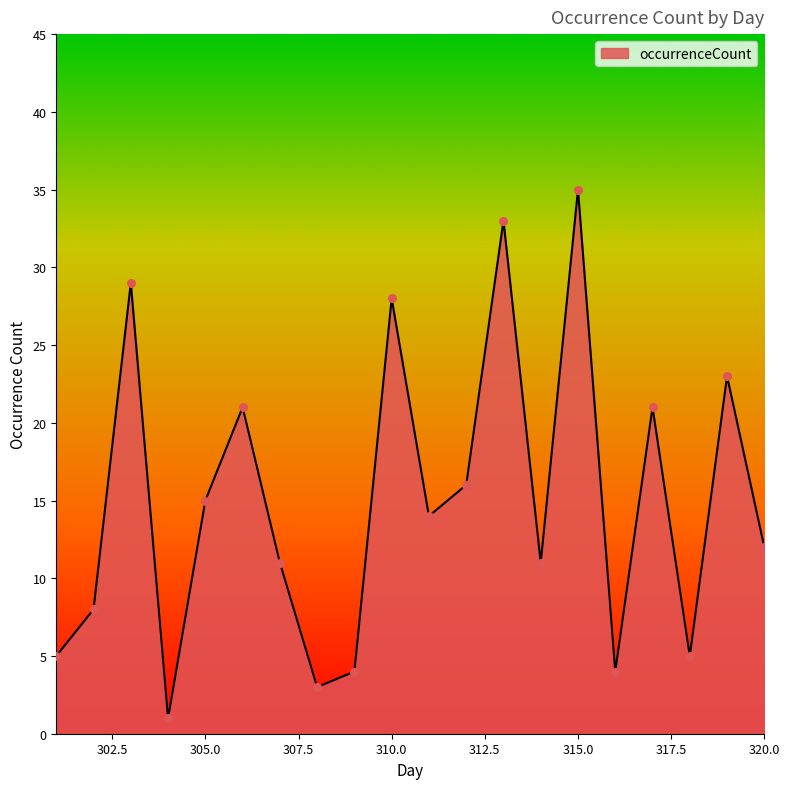

What is the difference between the maximum and minimum values?

34